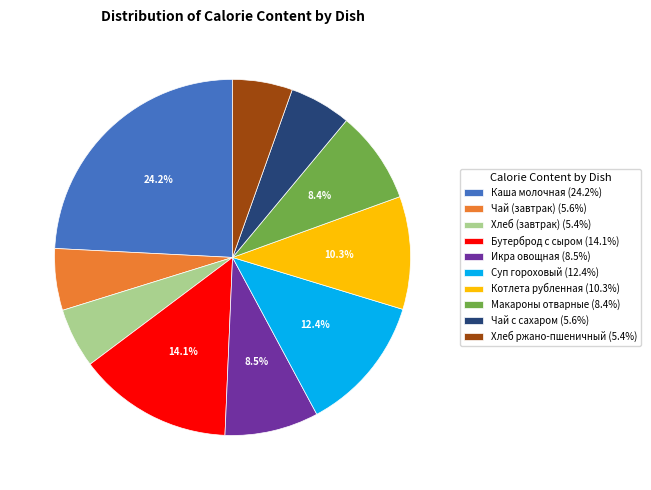

How much of the chart is everything except Котлета рубленная?

89.7%